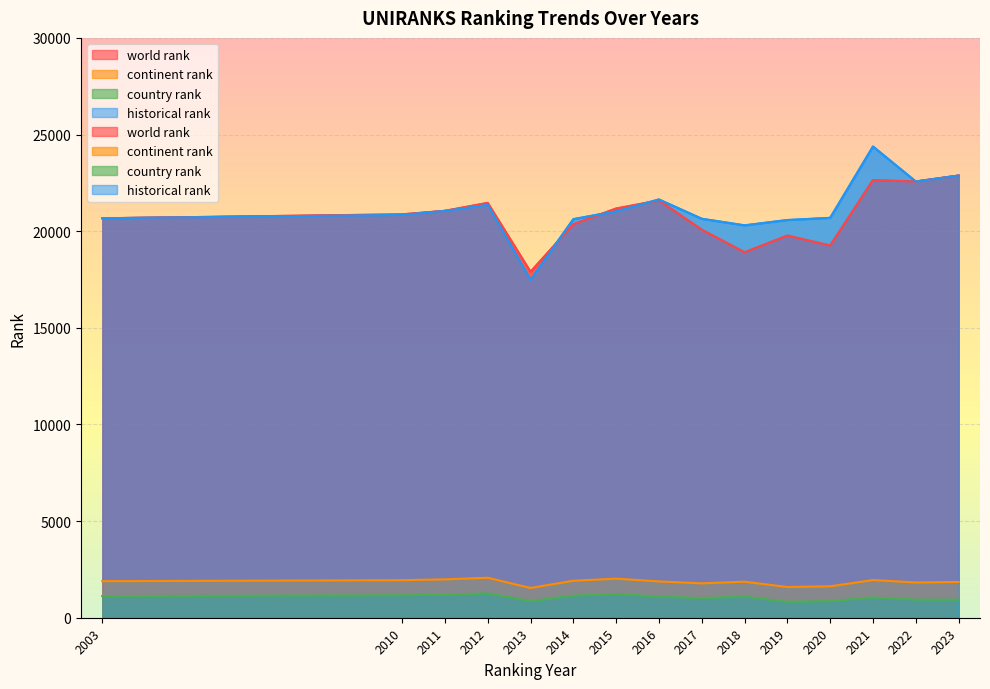

What is the difference between the second highest and second lowest values in the historical rank series?

2576.0